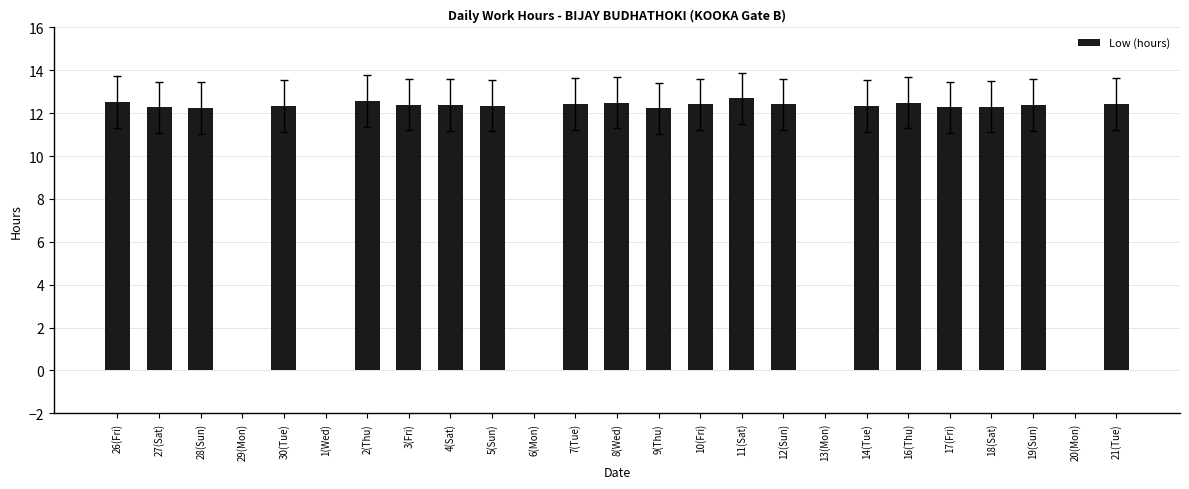

What is the greatest value displayed?

12.7